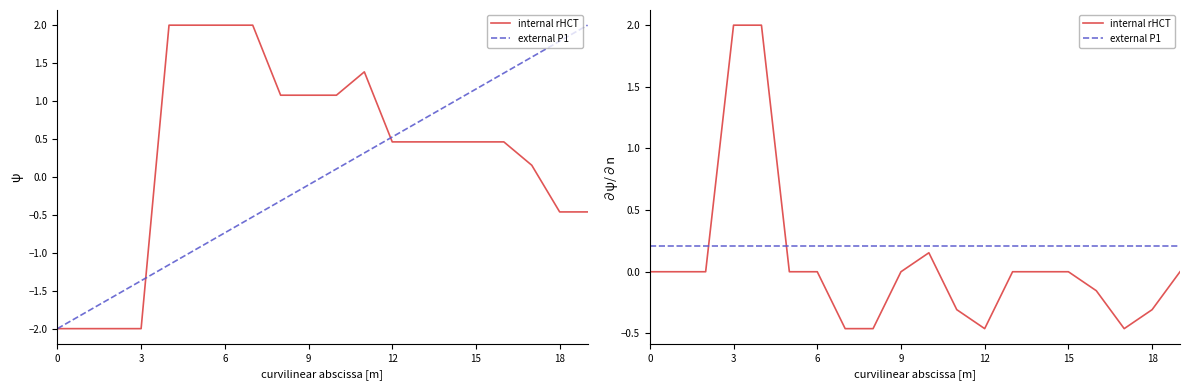

The value of external P1 at 19 is 0.2. True or false?

True